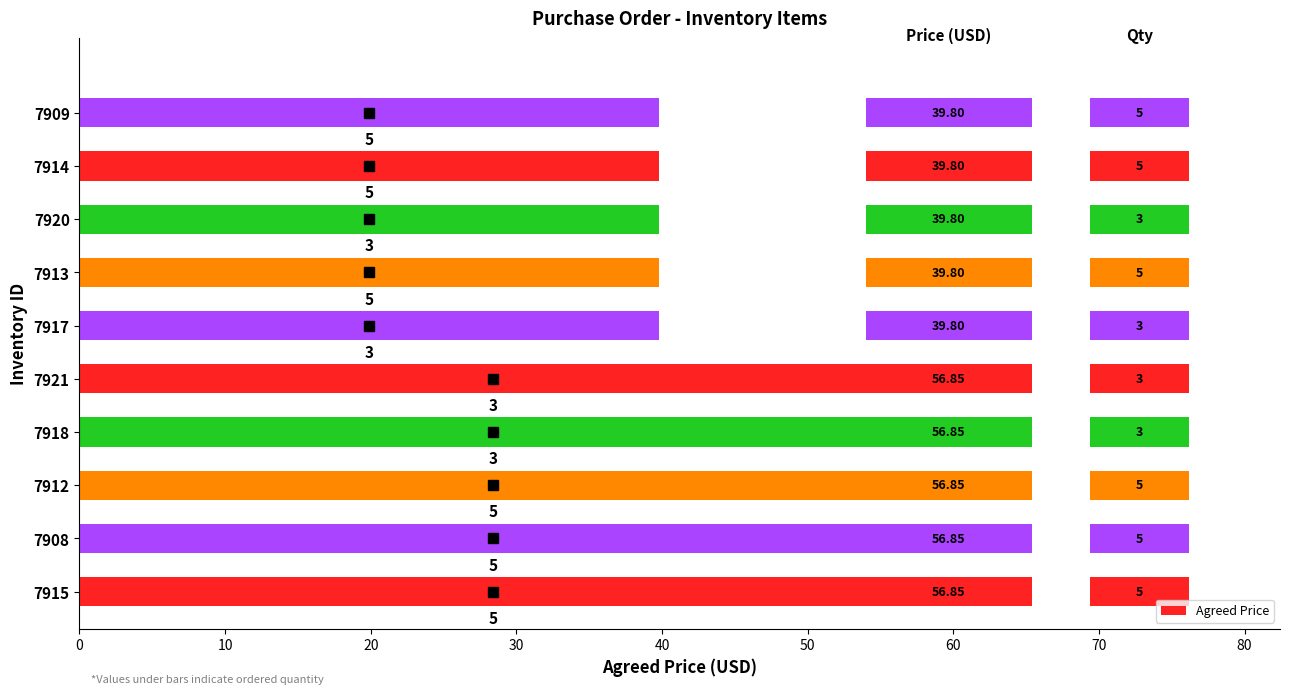

How many bars are there in total?

10